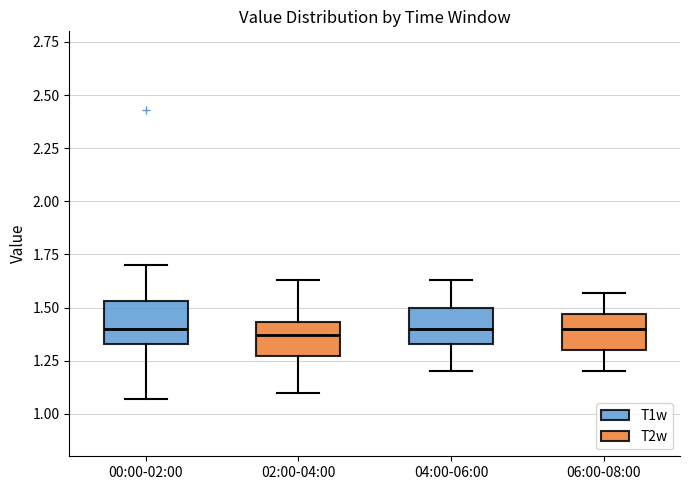

Reading left to right, transcribe this box plot: for each box, give where its median line is, the range the box spans, and where its two whiskers end, as read against the y-axis. The values are not printed on the chart, so give them approximately, as read against the axis.

00:00-02:00: median 1.40, box 1.35 to 1.55, whiskers 1.05 to 1.70
02:00-04:00: median 1.35, box 1.25 to 1.45, whiskers 1.10 to 1.65
04:00-06:00: median 1.40, box 1.35 to 1.50, whiskers 1.20 to 1.65
06:00-08:00: median 1.40, box 1.30 to 1.45, whiskers 1.20 to 1.55